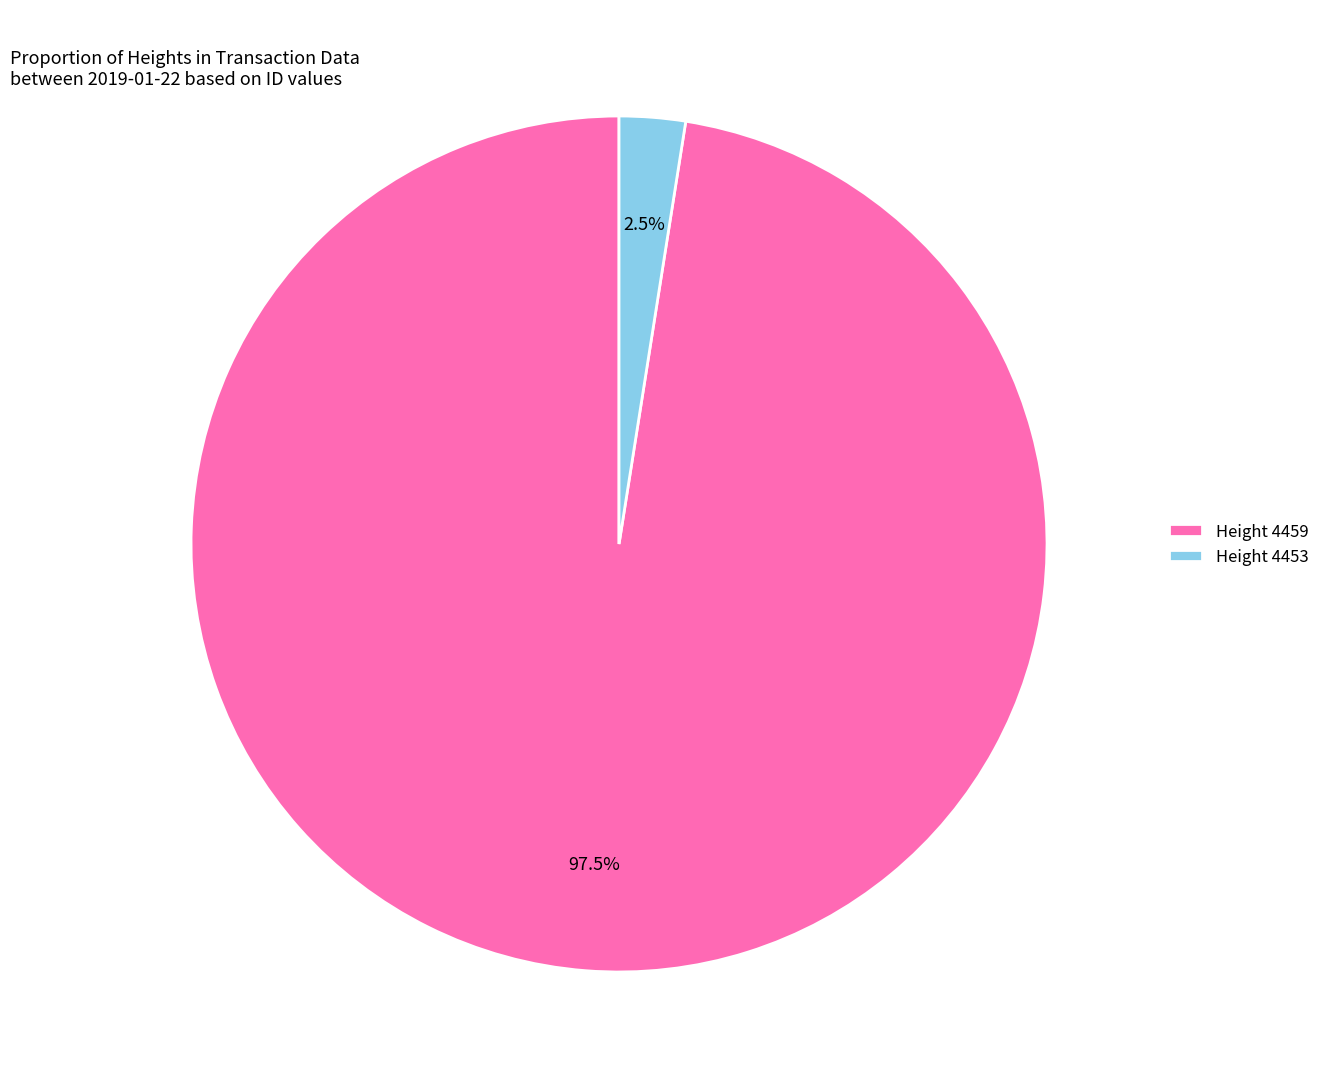

Between Height 4453 and Height 4459, which is larger?

Height 4459